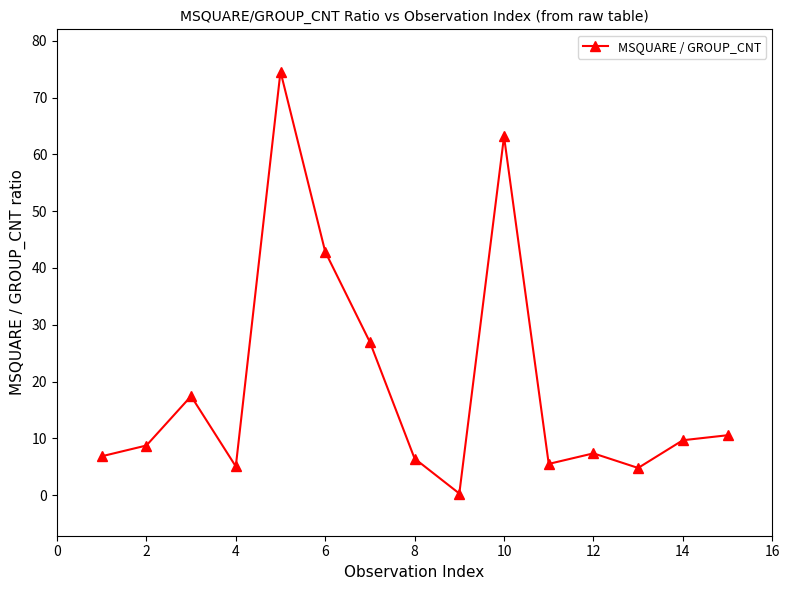

What is the value of the 4th point from the left?

5.1